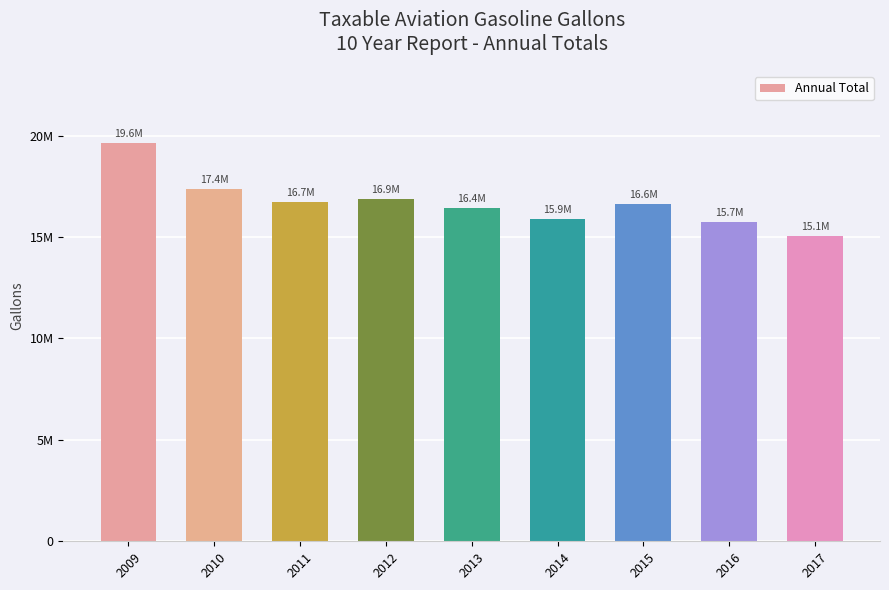

What is the greatest value displayed?

19648636